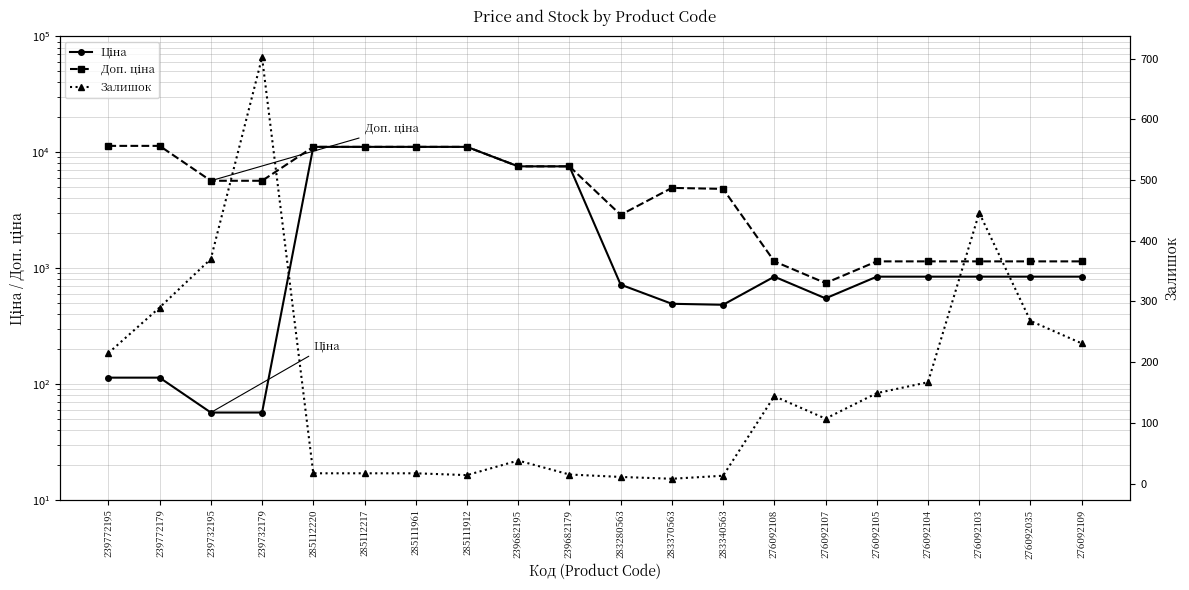

True or false: Доп. ціна and Залишок intersect in this chart.

False